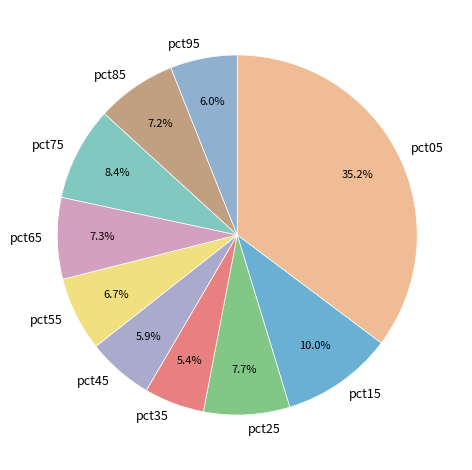

How many slices are in this pie chart?

10